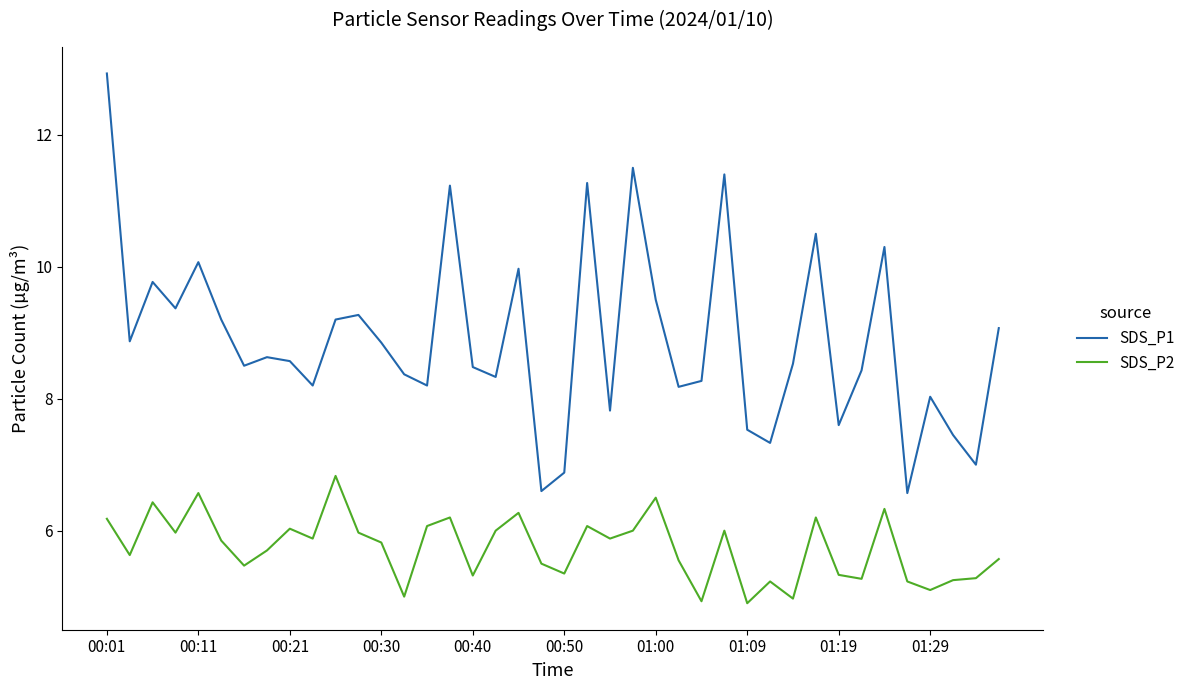

What is the highest value of the SDS_P1 series?

12.9